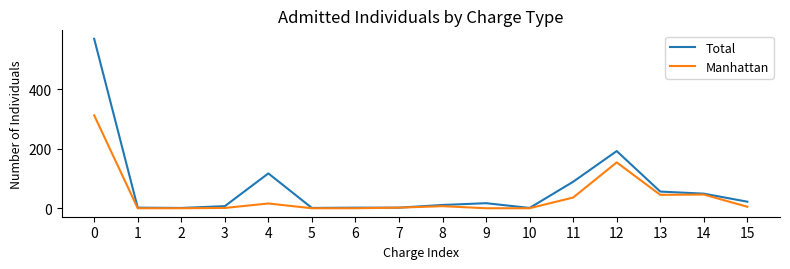

True or false: Total has more than 0 interior local peaks.

True